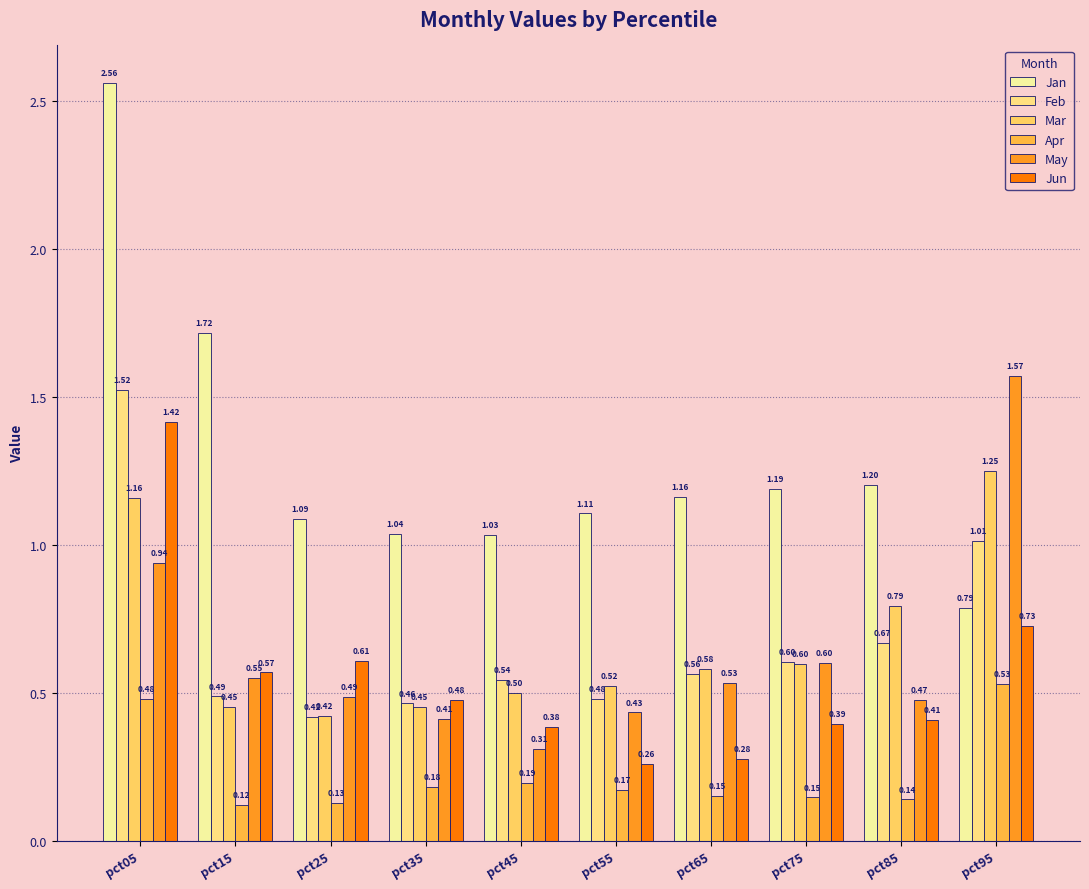

Read the Jun value at pct55.

0.3